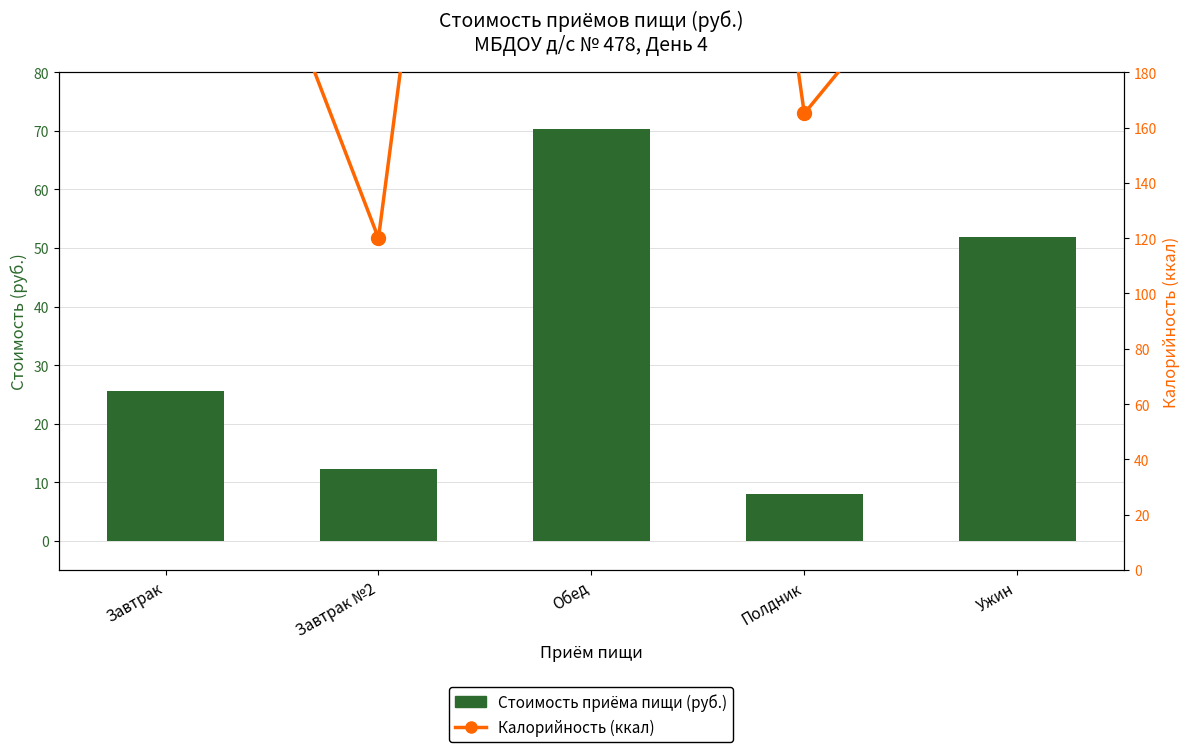

Which label corresponds to the smallest value in the chart?

Полдник